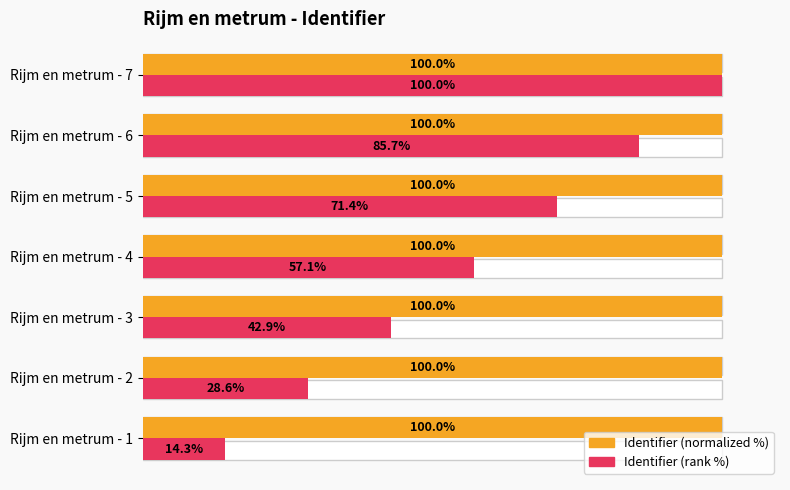

Reading right to left, list all the values displayed in this chart.

Identifier (normalized): 100.0	100.0	100.0	100.0	100.0	100.0	100.0
Identifier (rank %): 100.0	85.7	71.4	57.1	42.9	28.6	14.3